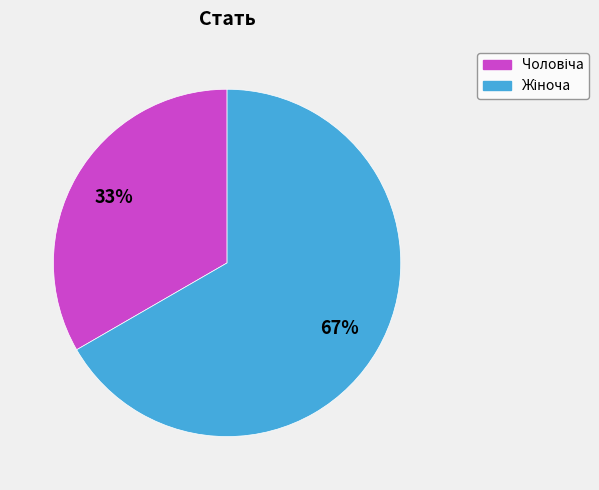

To the nearest percent, what is the average slice percentage?

50%